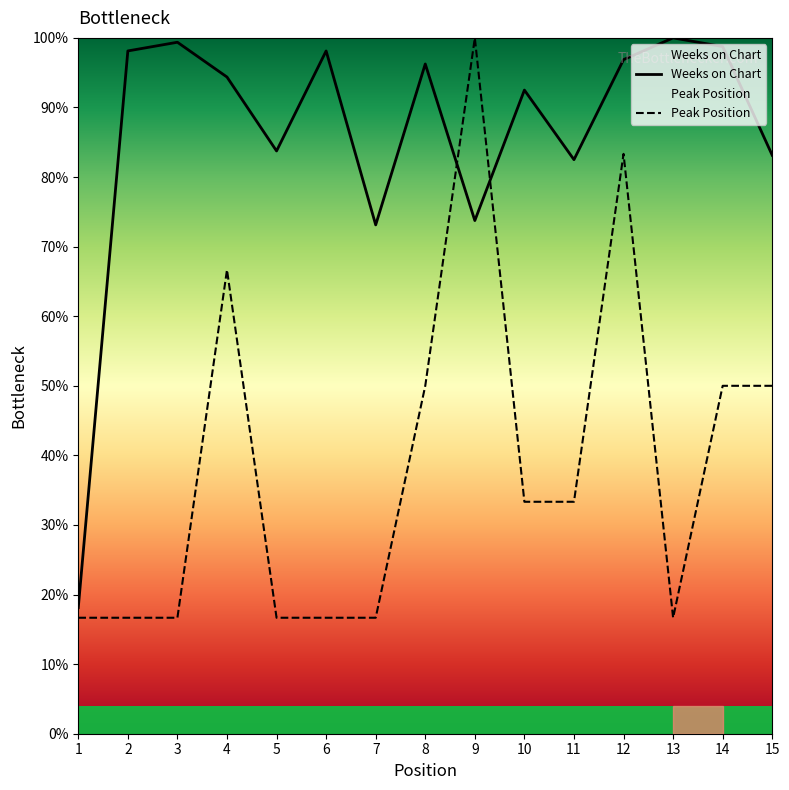

What is the difference between the second highest and second lowest values in the Weeks on Chart series?

26.2